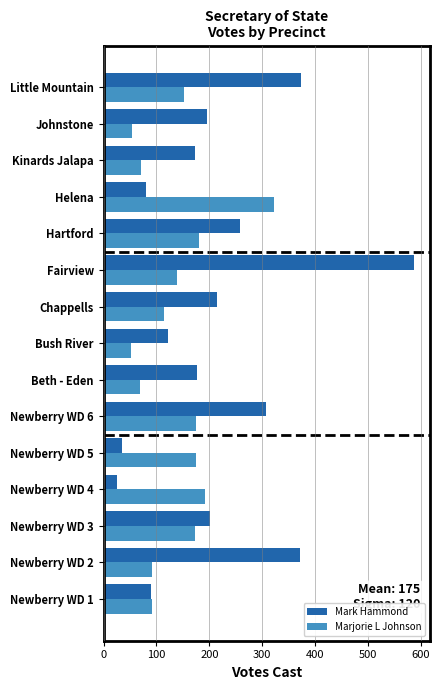

Rank the series at Kinards Jalapa from lowest to highest value.

Marjorie L Johnson, Mark Hammond